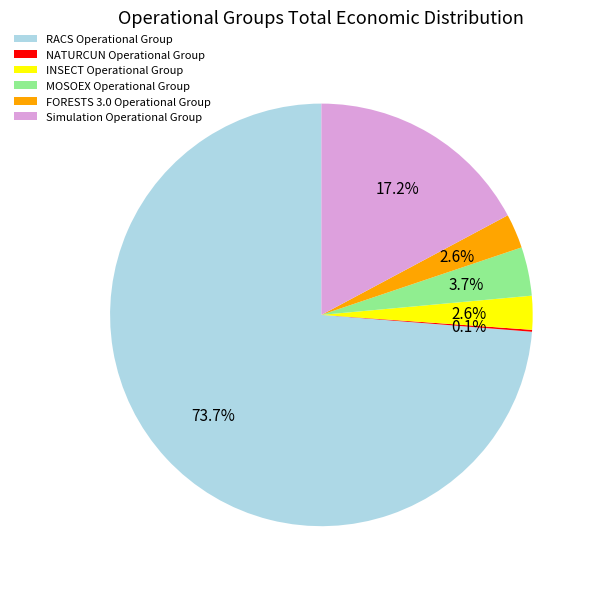

What is the largest slice in the pie chart?

RACS Operational Group